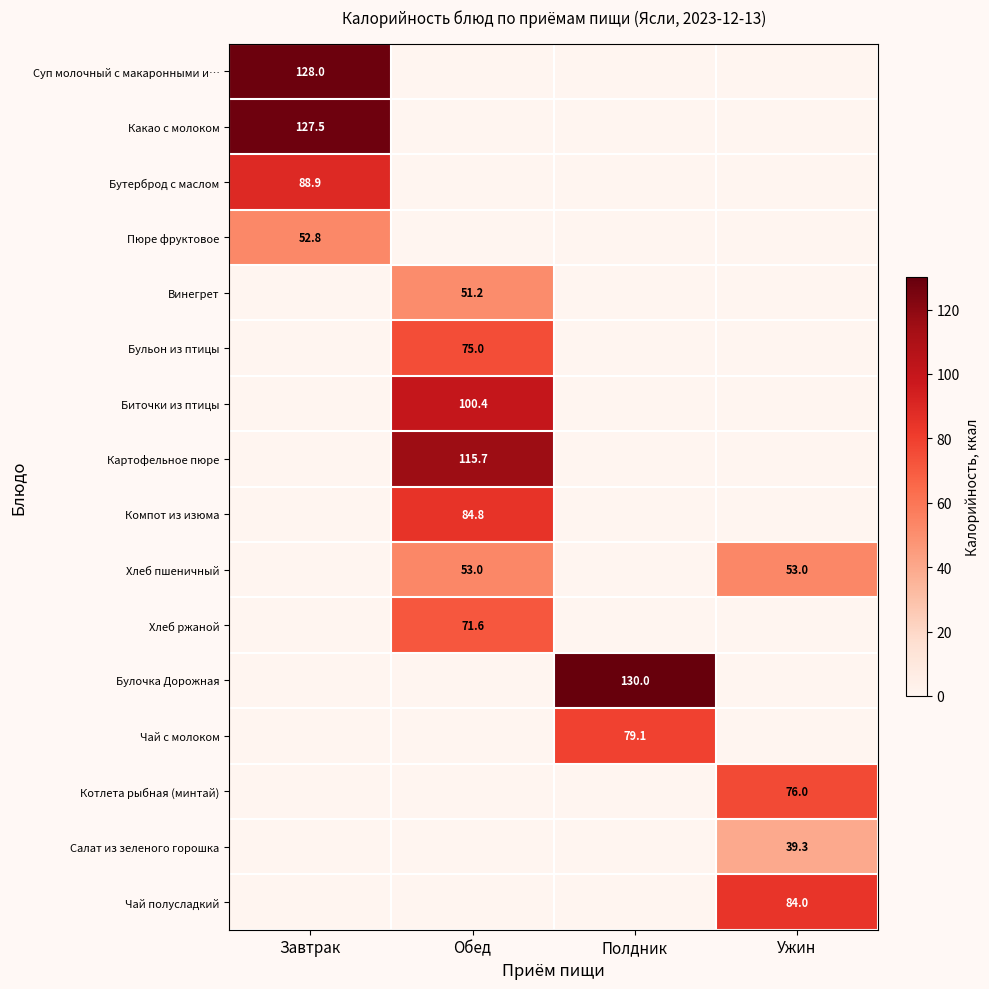

The value of Бутерброд с маслом at Завтрак is 88.9. True or false?

True